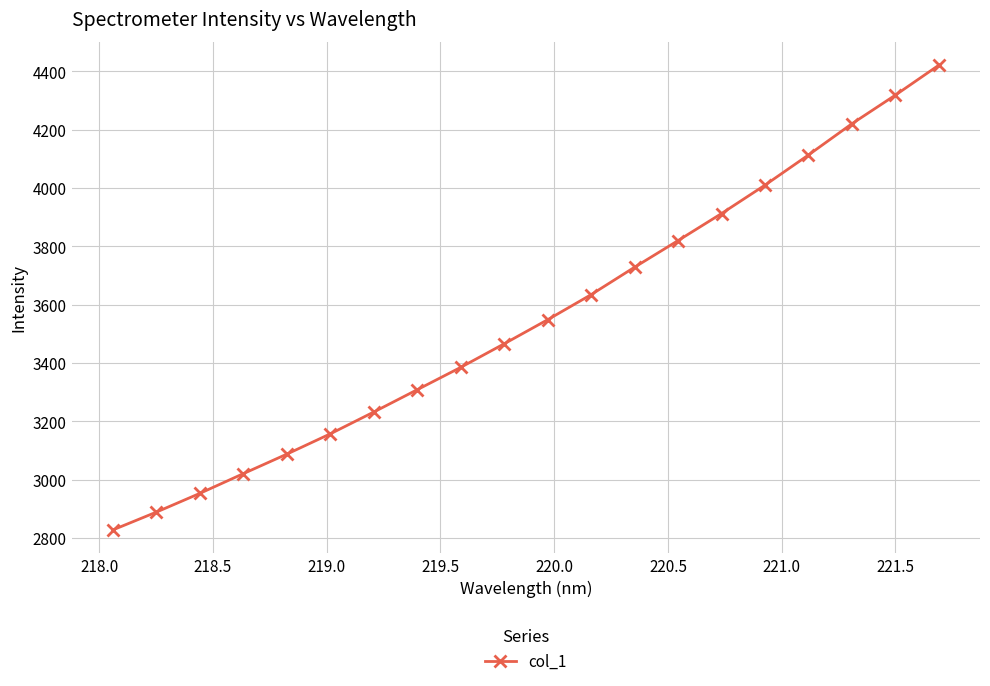

True or false: there are more than 1 points higher than both neighbors.

False